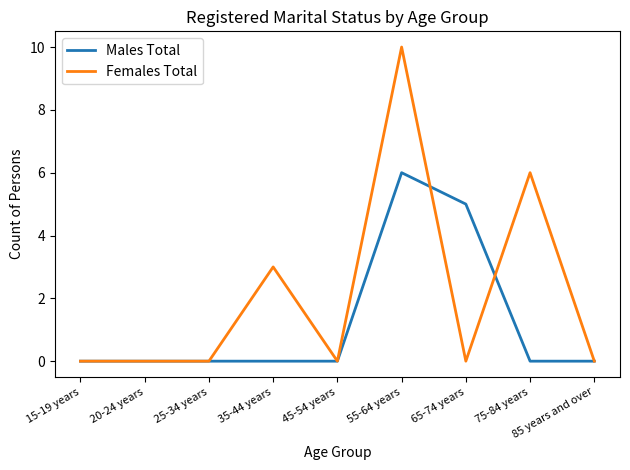

What is the approximate value of Males Total at 55-64 years?

6